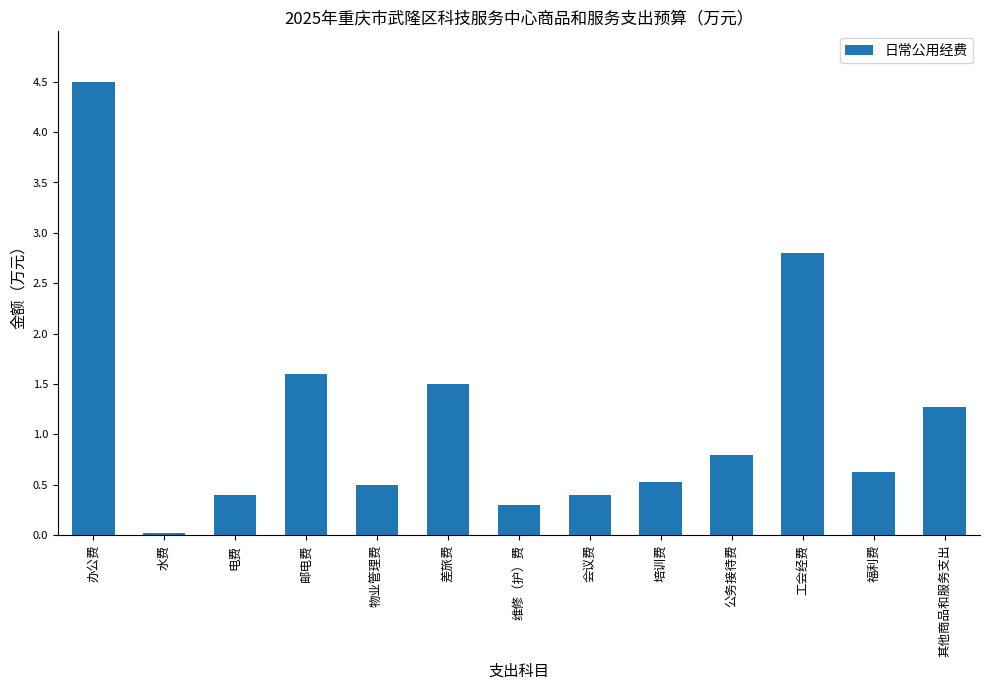

What is the change in value from 电费 to 工会经费?

+2.4